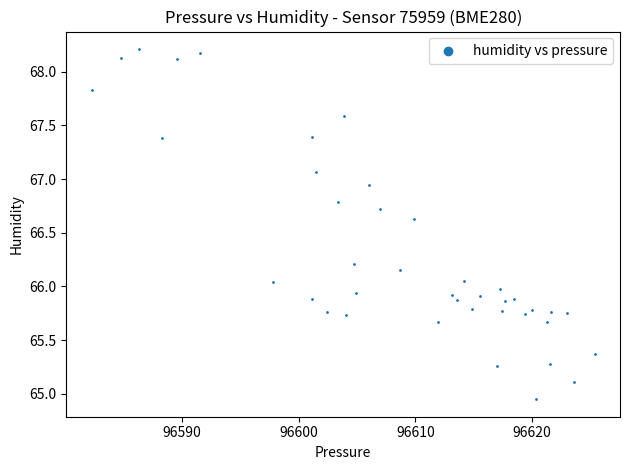

What is the range of X values (max minus min)?

43.2